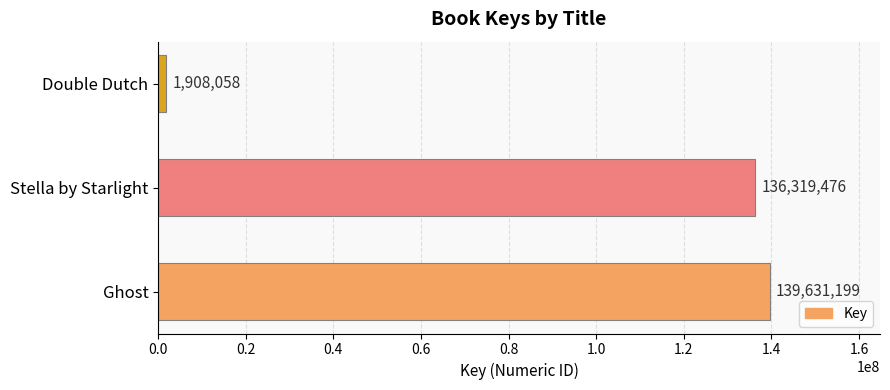

The chart shows a value of 237320343 at Ghost. True or false?

False